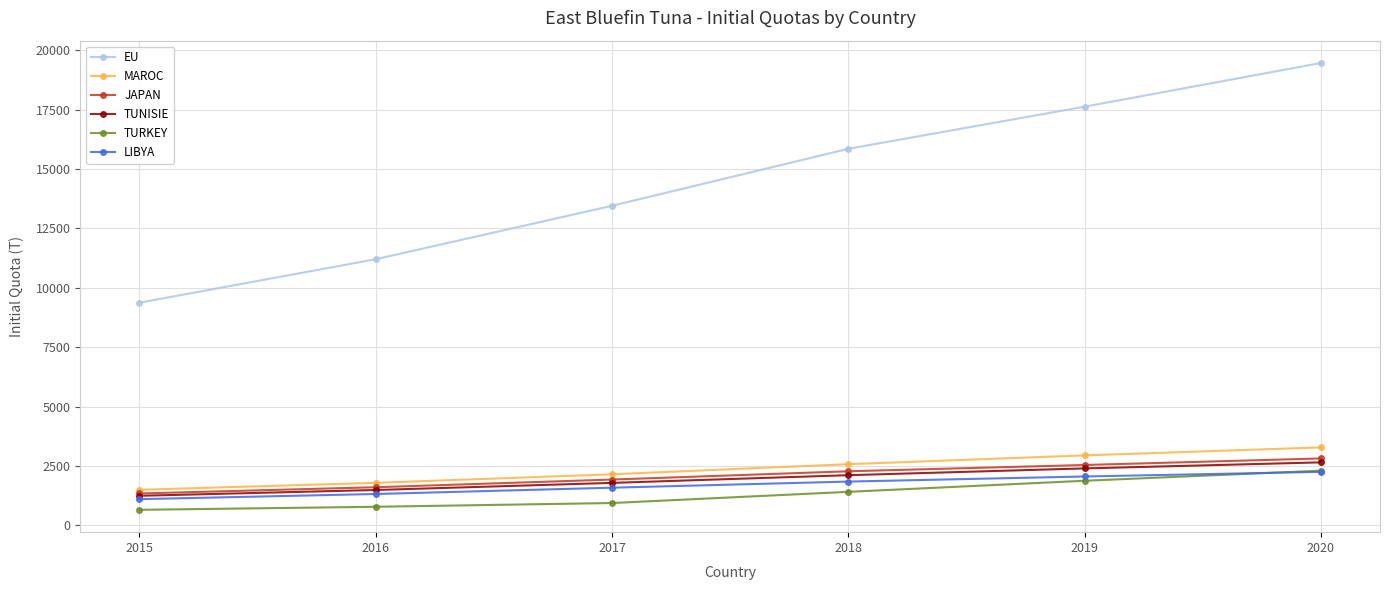

What is the sum of all TURKEY values?

7985.0